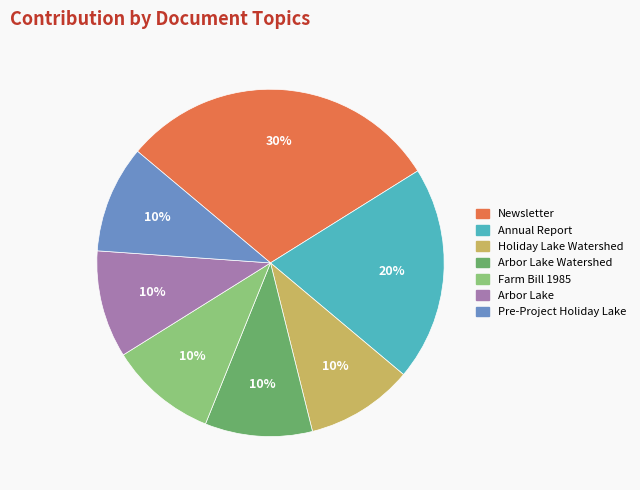

To the nearest percent, what is the difference between the largest and smallest slice percentages?

20%